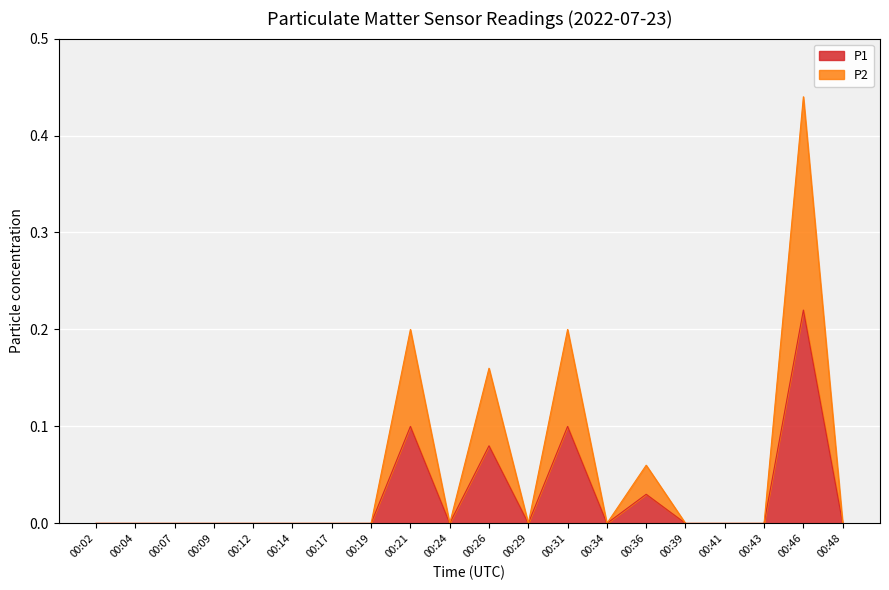

Which category has the highest value in the P1 series?

00:46